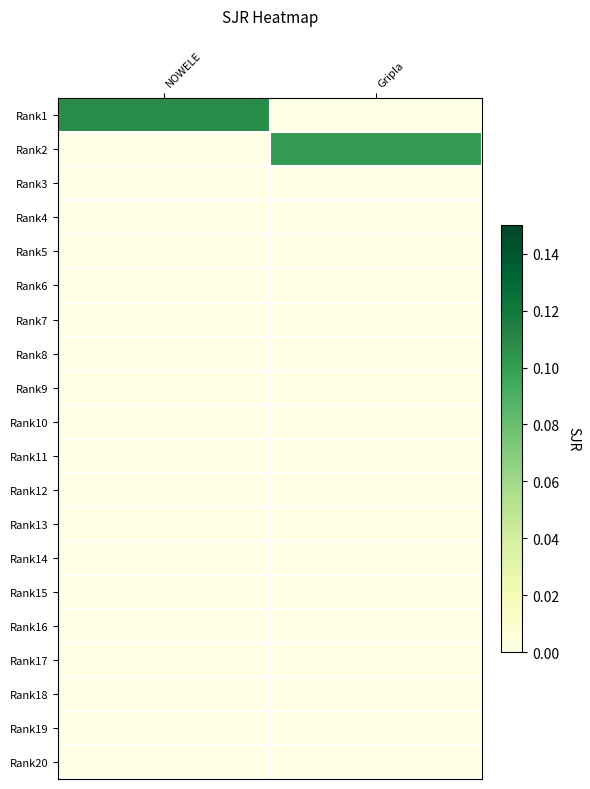

At how many categories does at least one series exceed 0?

2